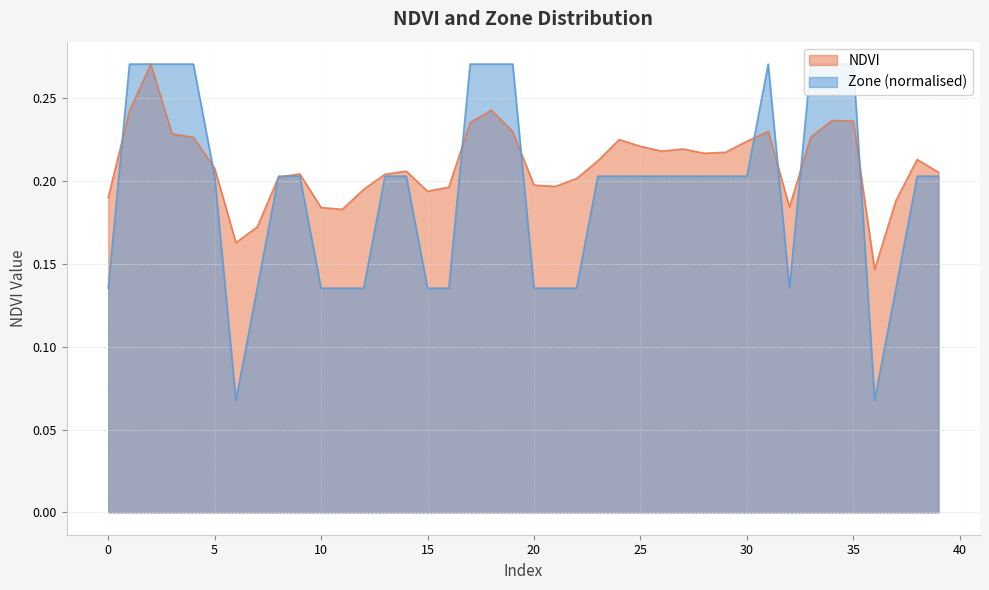

What is the maximum value shown in the chart?

0.3